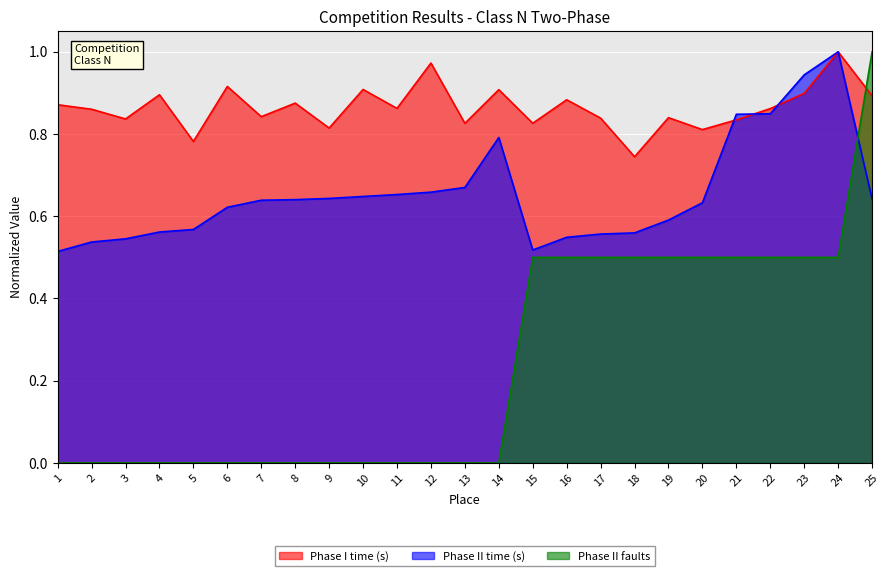

Count the number of data series in this chart.

3